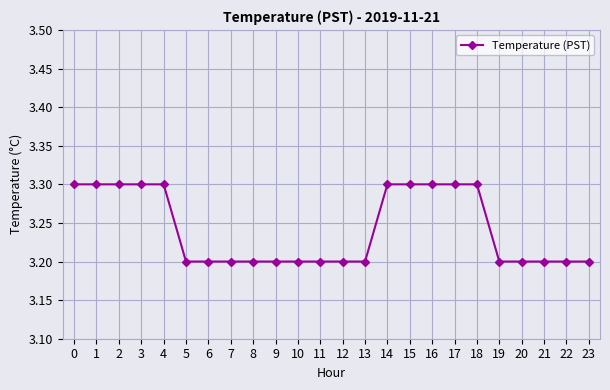

How many values are between 3 and 4?

24